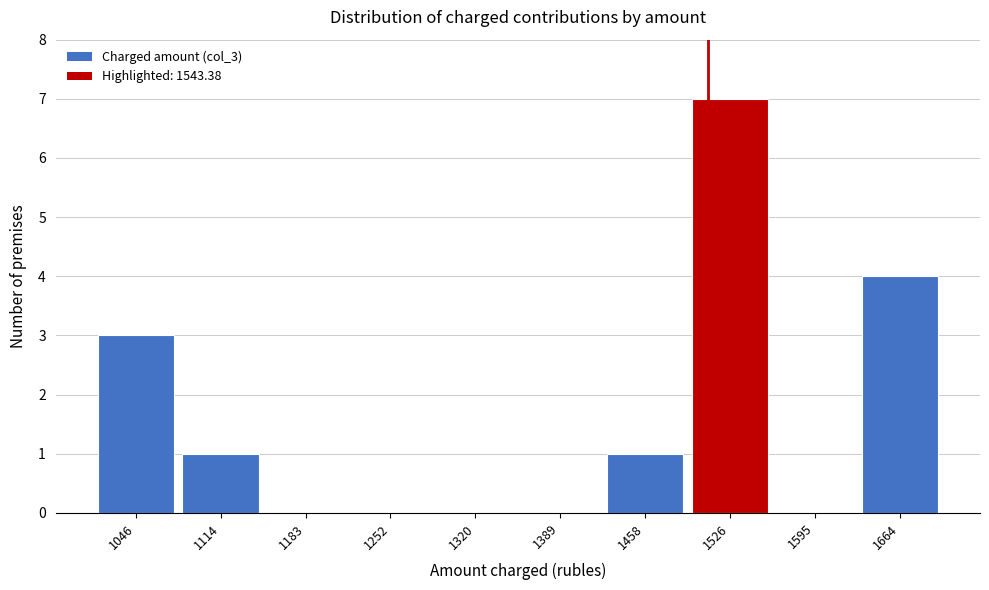

Reading left to right, what are all the values shown in this chart?

1046=3	1114=1	1183=0	1252=0	1320=0	1389=0	1458=1	1526=7	1595=0	1664=4